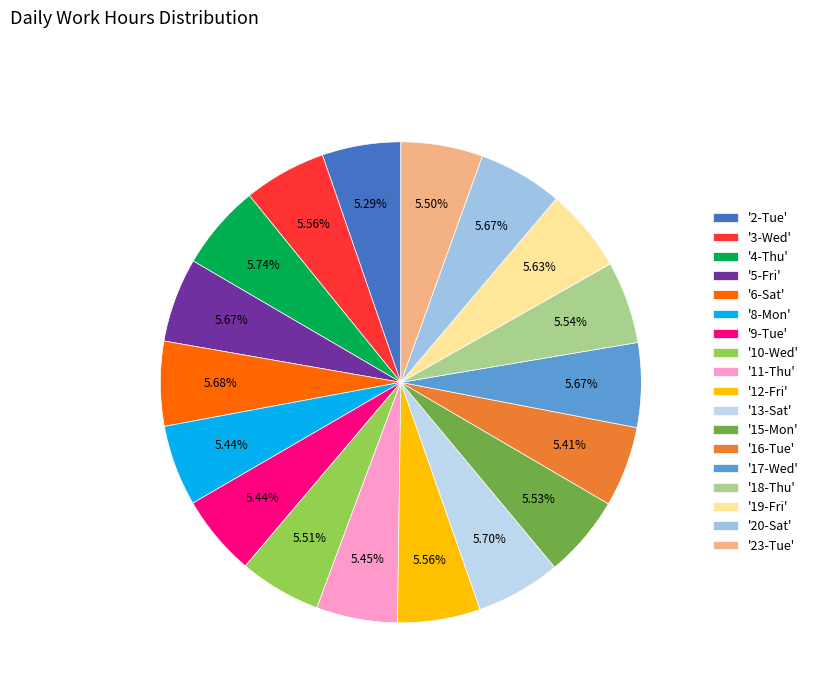

How many segments does this pie chart have?

18